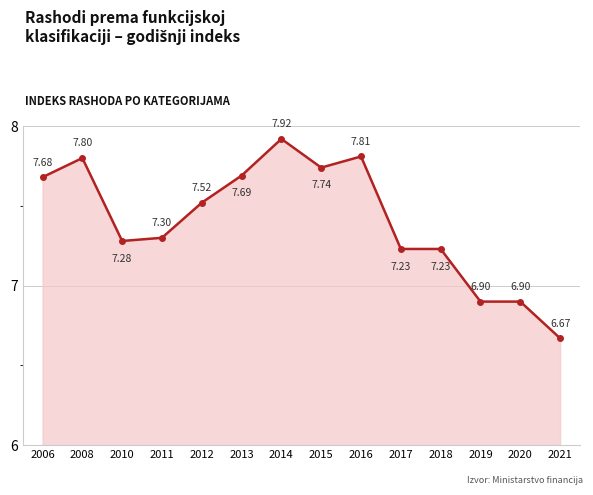

What is the greatest value displayed?

7.9